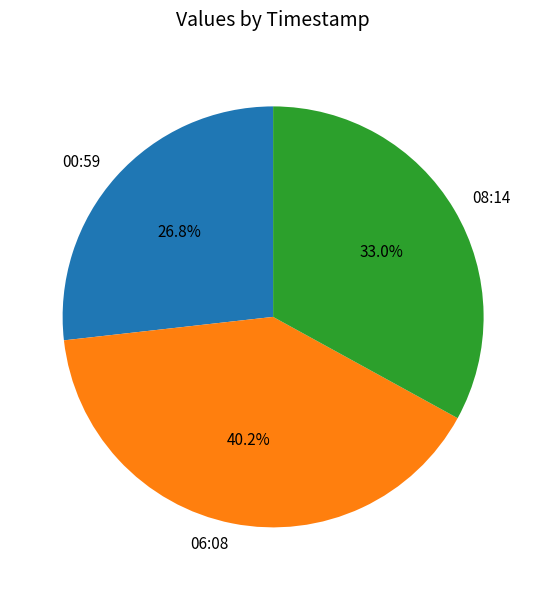

Which has a higher value, 06:08 or 08:14?

06:08